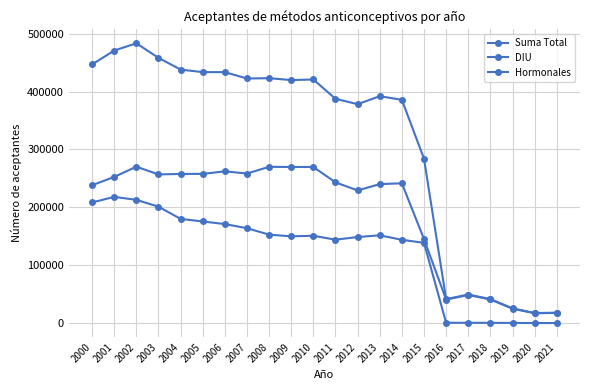

How many data points does each series have?

22